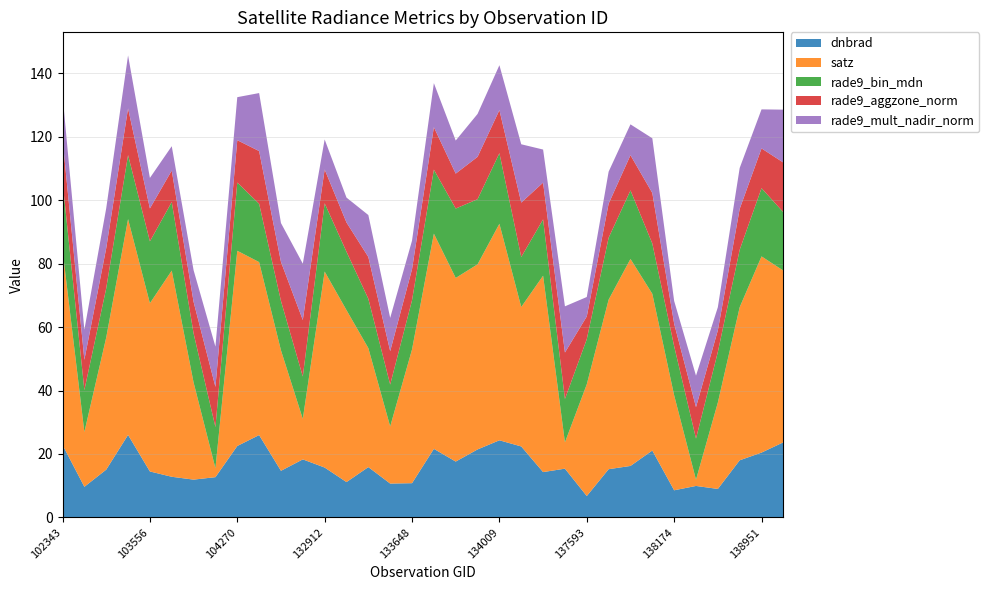

Reading right to left, what are all the values shown in this chart?

dnbrad: 23.7	20.4	18.0	9.0	9.9	8.5	21.1	16.2	15.2	6.7	15.4	14.3	22.4	24.3	21.4	17.6	21.6	10.8	10.7	15.9	11.1	15.7	18.3	14.7	26.0	22.5	12.7	11.9	12.8	14.5	26.0	15.1	9.6	22.9
satz: 54.2	61.9	48.3	27.2	2.0	30.0	49.4	65.3	53.5	35.2	8.3	61.9	44.0	68.3	58.4	57.9	67.9	42.2	18.0	37.5	54.2	61.8	12.8	38.0	54.6	61.6	2.8	30.6	65.0	53.0	68.1	41.7	17.3	61.5
rade9_bin_mdn: 18.4	21.5	18.1	16.0	13.0	15.5	15.8	21.6	19.5	14.2	13.7	17.8	15.8	22.3	20.5	21.9	20.2	15.5	13.2	15.6	18.4	21.5	13.4	15.6	18.4	21.5	13.0	15.5	21.6	19.5	20.2	15.5	13.2	21.5
rade9_aggzone_norm: 15.7	12.5	12.9	6.8	9.9	7.1	15.9	11.1	10.7	7.2	14.7	11.6	17.2	13.6	13.4	11.0	13.4	9.8	10.5	13.2	9.2	10.7	17.8	12.3	16.6	13.4	12.7	9.9	9.9	10.4	14.7	12.7	9.6	13.5
rade9_mult_nadir_norm: 16.7	12.3	12.9	7.3	9.9	7.2	17.2	9.7	10.1	6.1	14.6	10.4	18.4	14.2	13.5	10.4	13.9	9.0	10.5	13.2	7.8	9.5	17.8	12.2	18.3	13.6	12.7	10.0	7.7	9.6	16.7	12.6	9.5	13.8